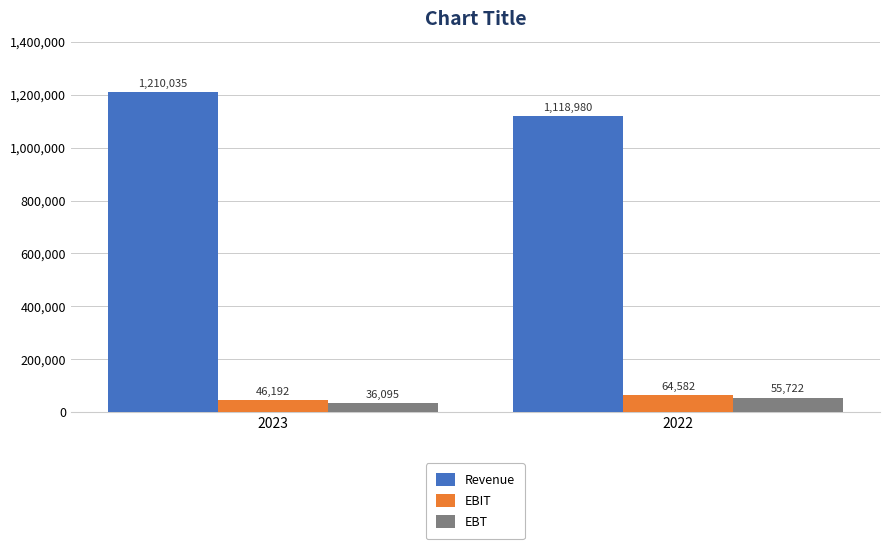

The Revenue series shows 1738863 at 2022. True or false?

False